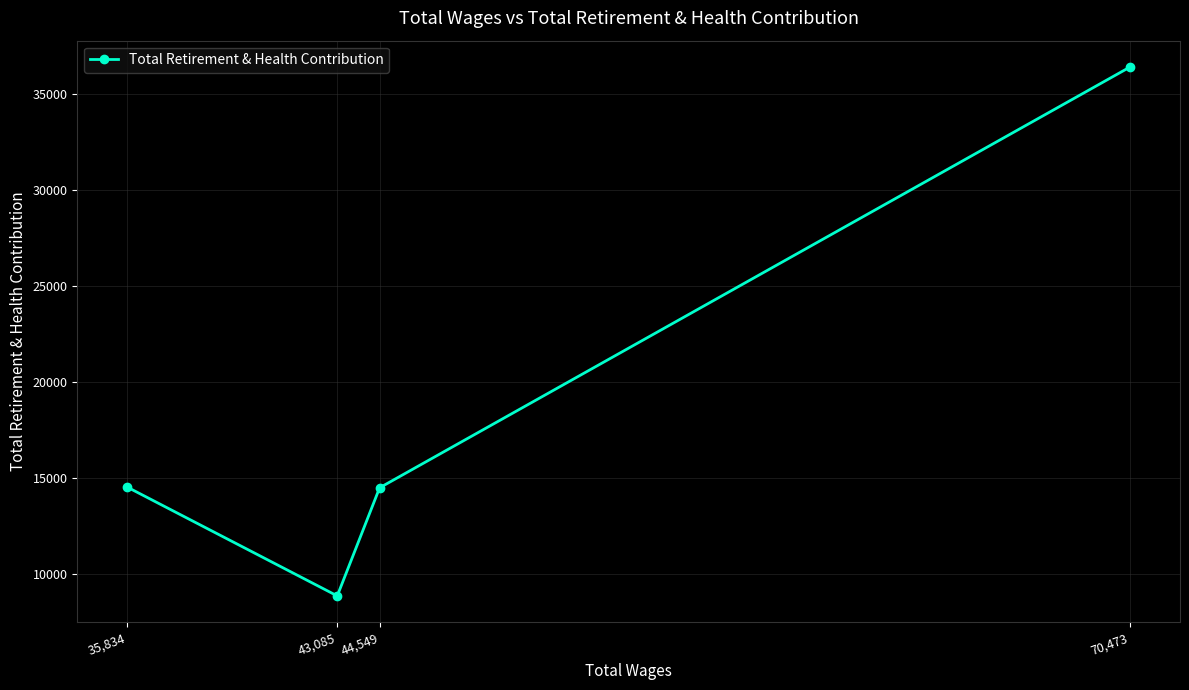

What position from the left is 35,834?

1